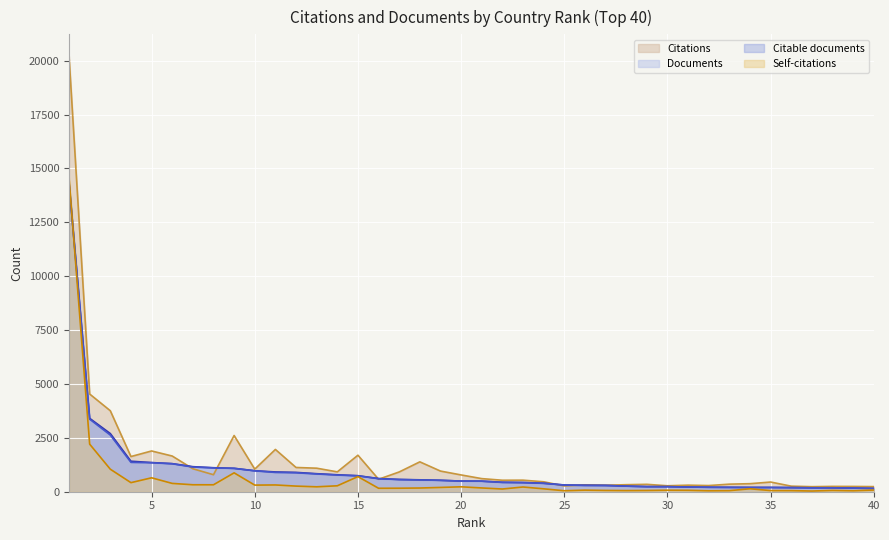

True or false: Self-citations (line) has a value of 199 at 18.

True